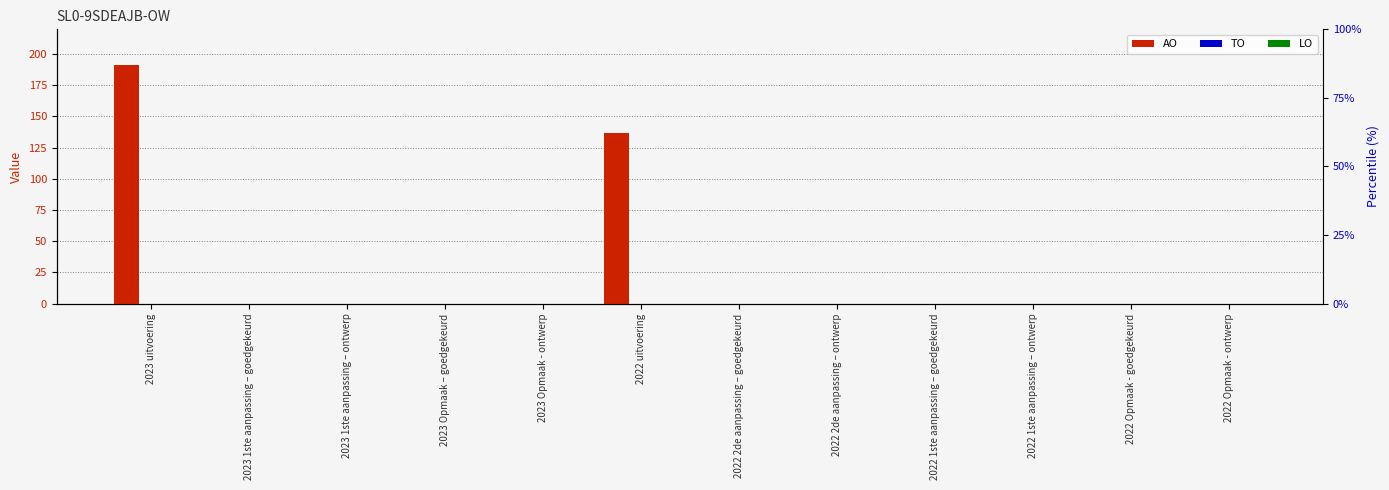

What are all the series names shown in the legend?

AO, TO, LO